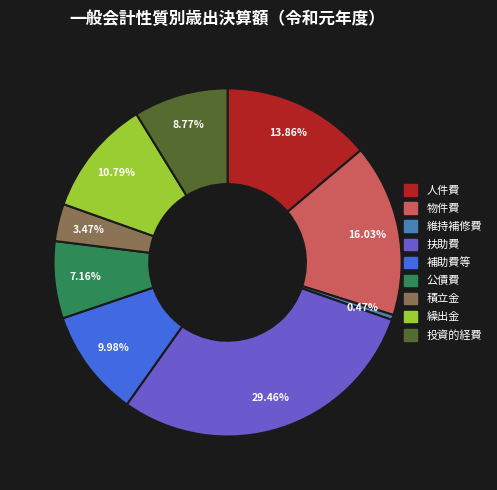

To the nearest percent, what is the difference between the largest and smallest slice percentages?

29%